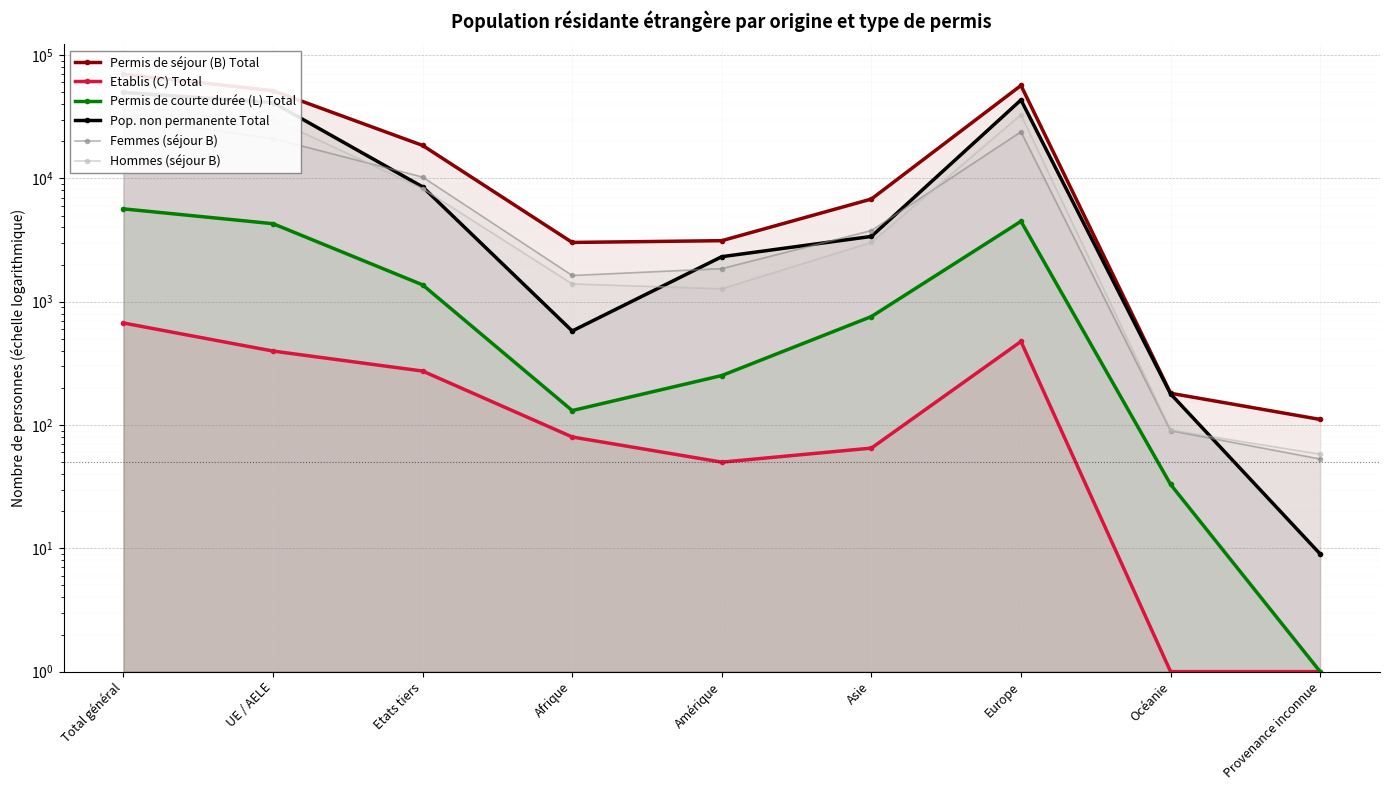

What position from the right is UE / AELE?

8